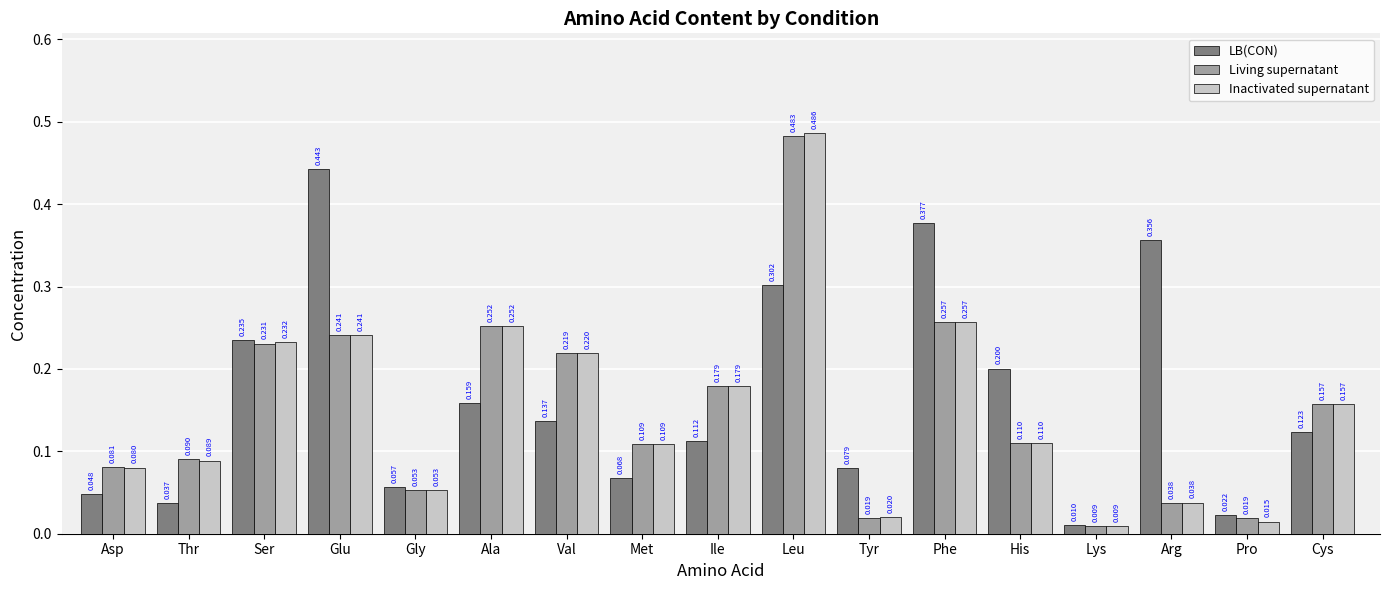

Which series has the widest spread of values?

Inactivated supernatant